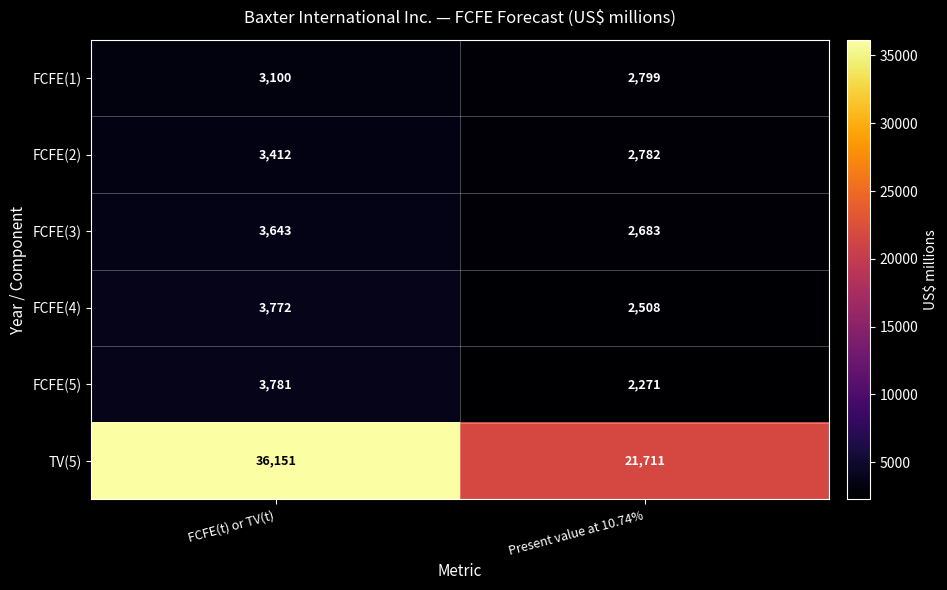

Which category has the highest value in the FCFE(4) series?

FCFE(t) or TV(t)